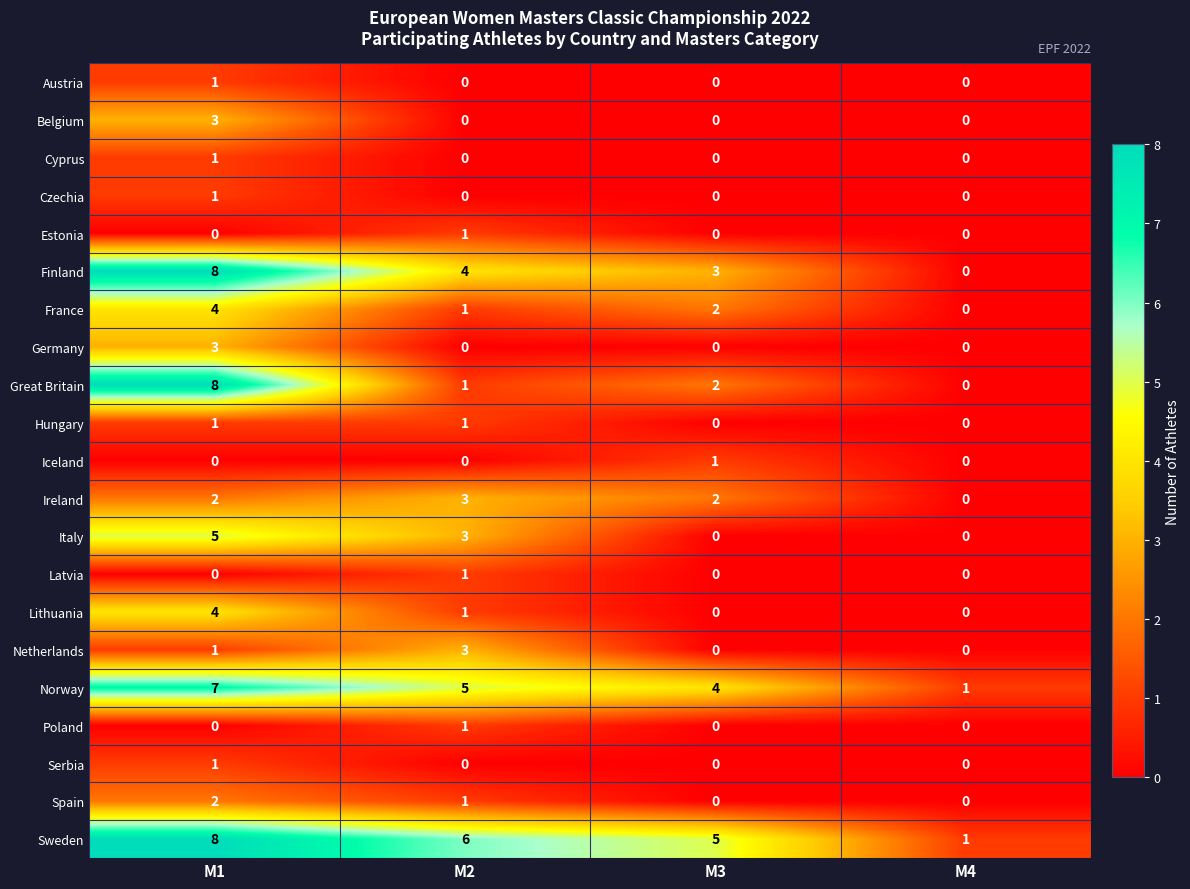

What is the difference between the maximum and minimum values in the Lithuania series?

4